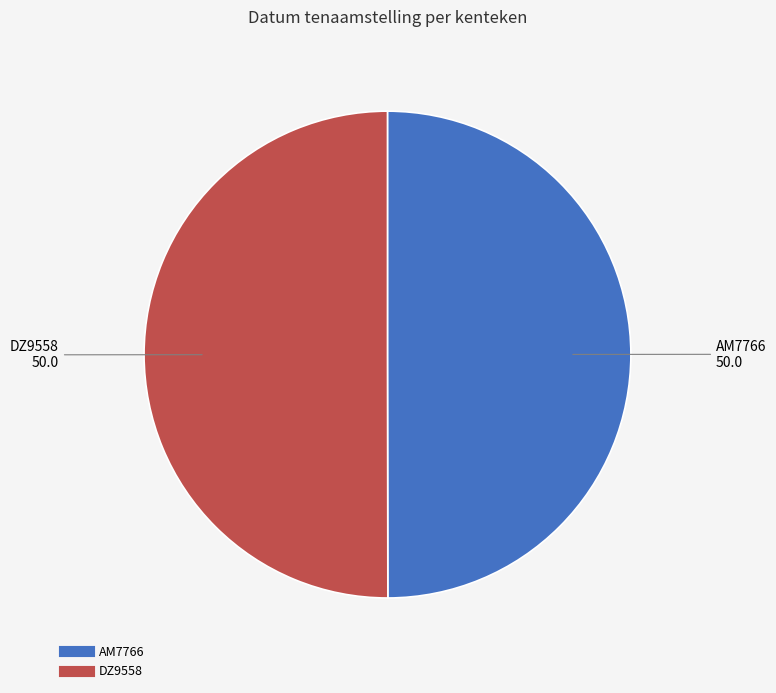

True or false: DZ9558 accounts for 38% of the total.

False